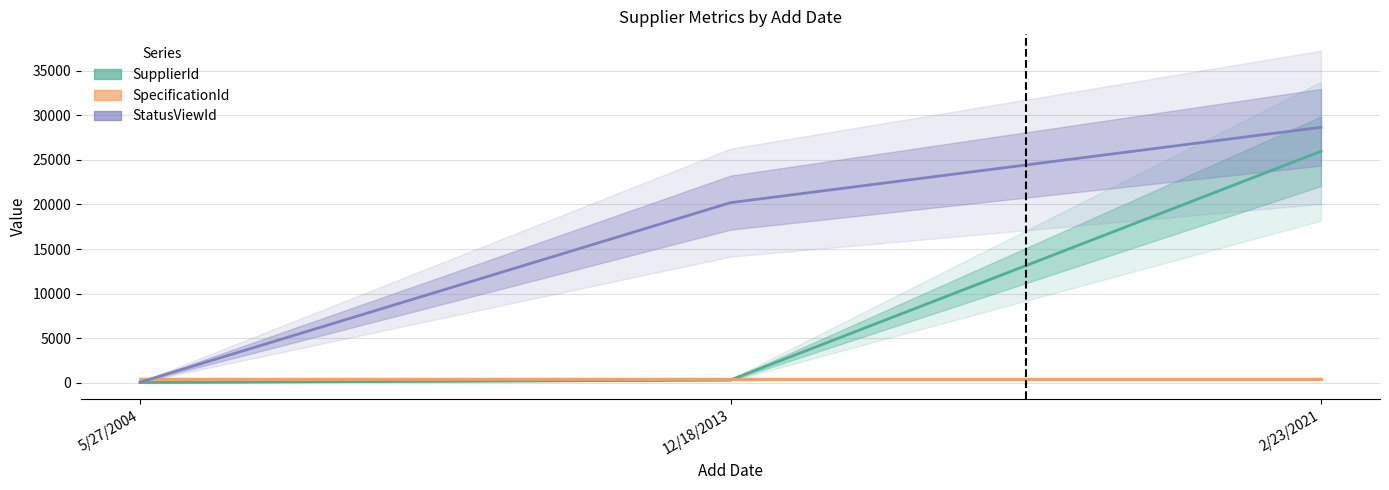

Rank the series by their maximum value, from lowest to highest.

SpecificationId, SupplierId, StatusViewId